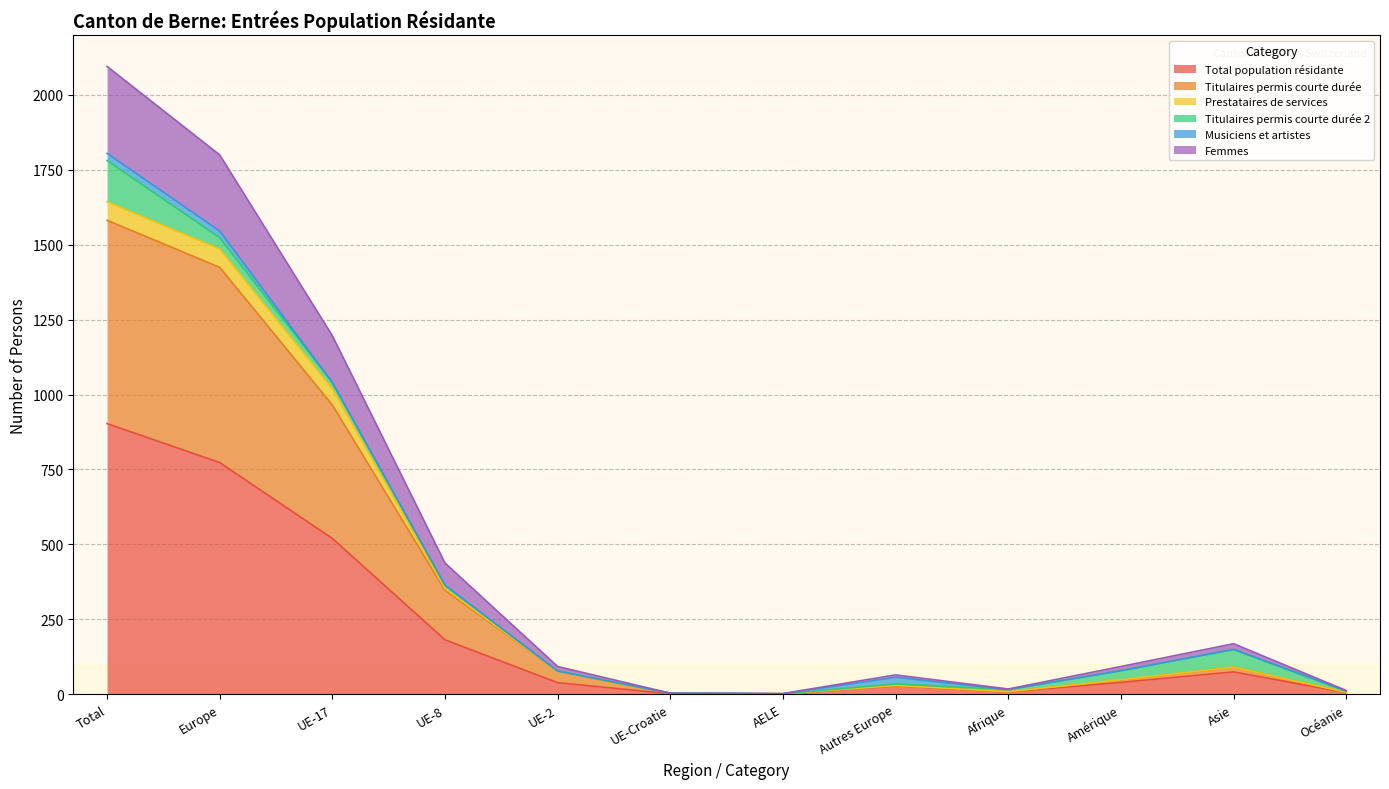

What is the spread (max minus min) of values at UE-17?

676